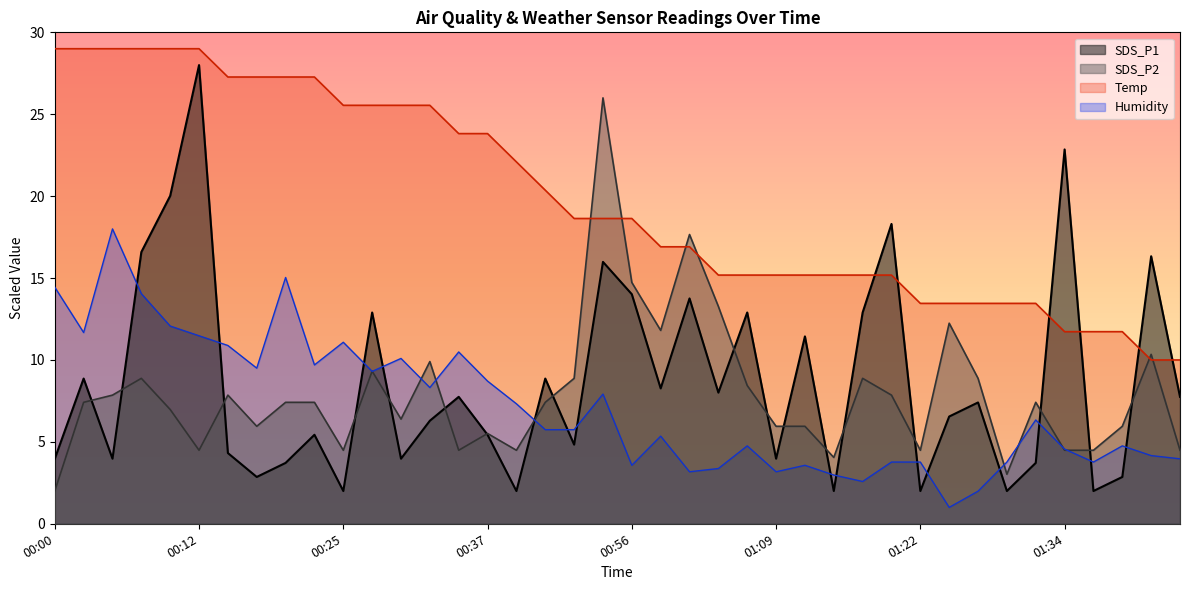

How many lines are shown in the chart?

4